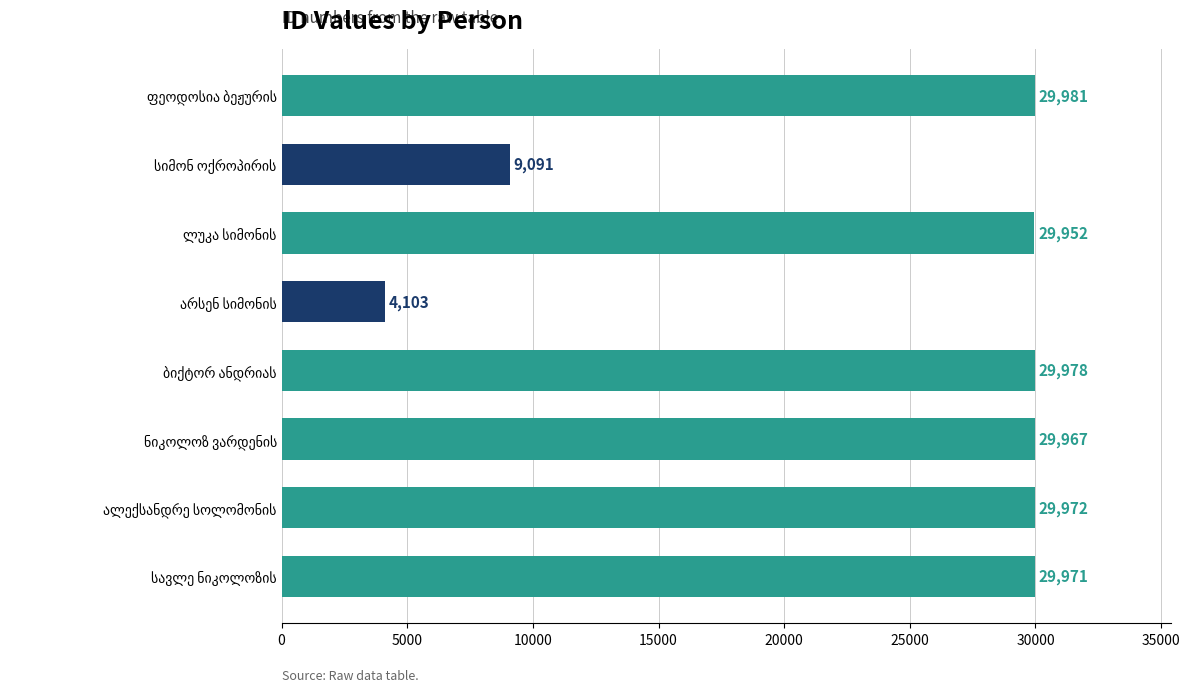

What is the difference between the second highest and second lowest values?

20887